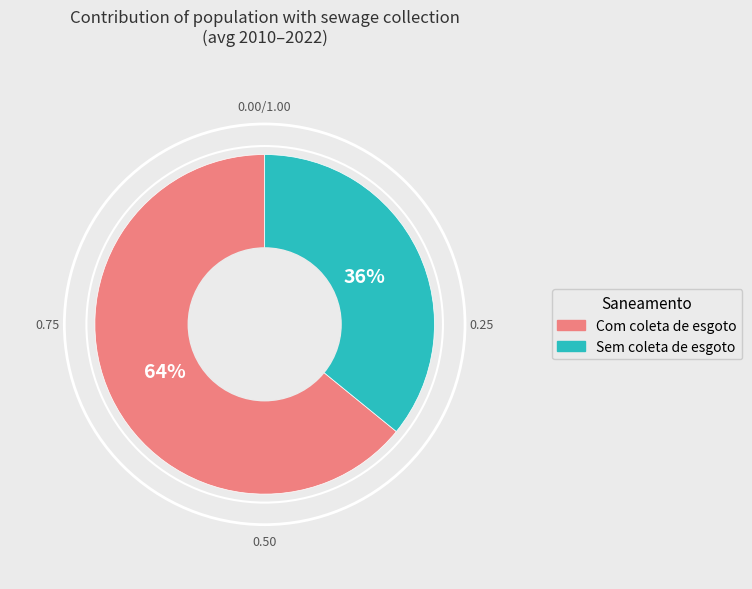

Is 2022 the majority of the pie?

No